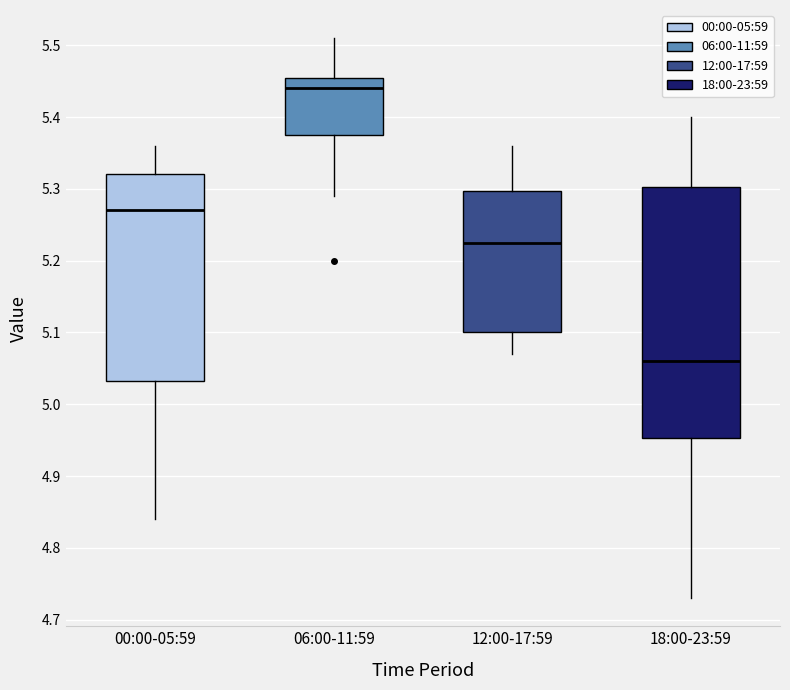

Where is the upper edge of the box for 12:00-17:59 on the y-axis? The values are not printed on the chart, so give them approximately, as read against the axis.

5.30